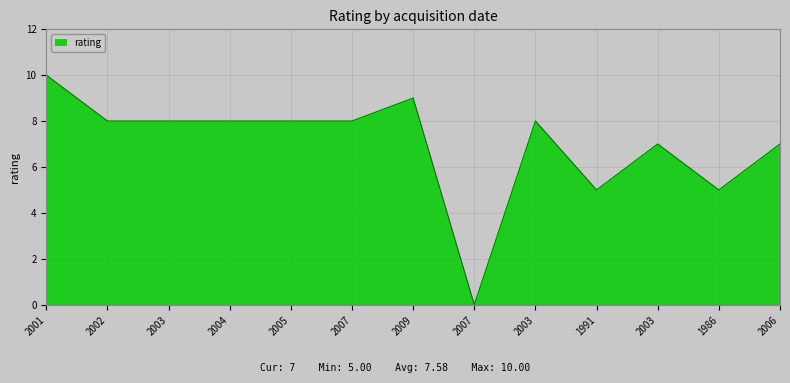

Does the chart display data point markers on the line(s)?

No